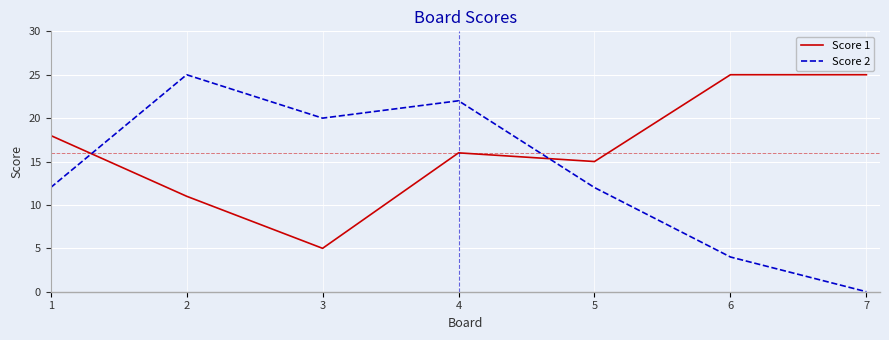

What is the approximate value of Score 1 at 7?

25